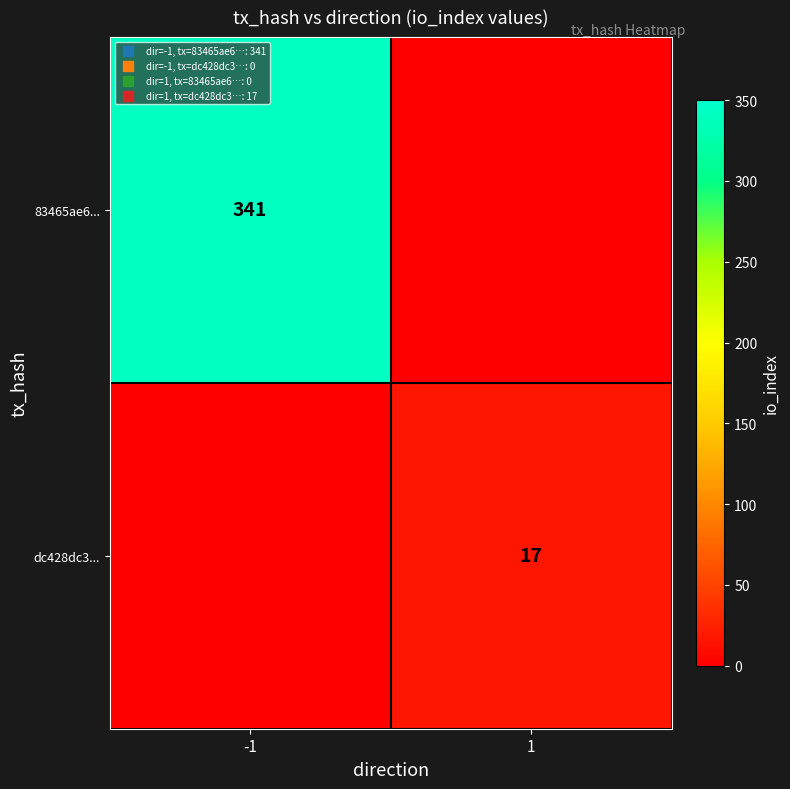

The value of dc428dc3... at 1 is 10. True or false?

False